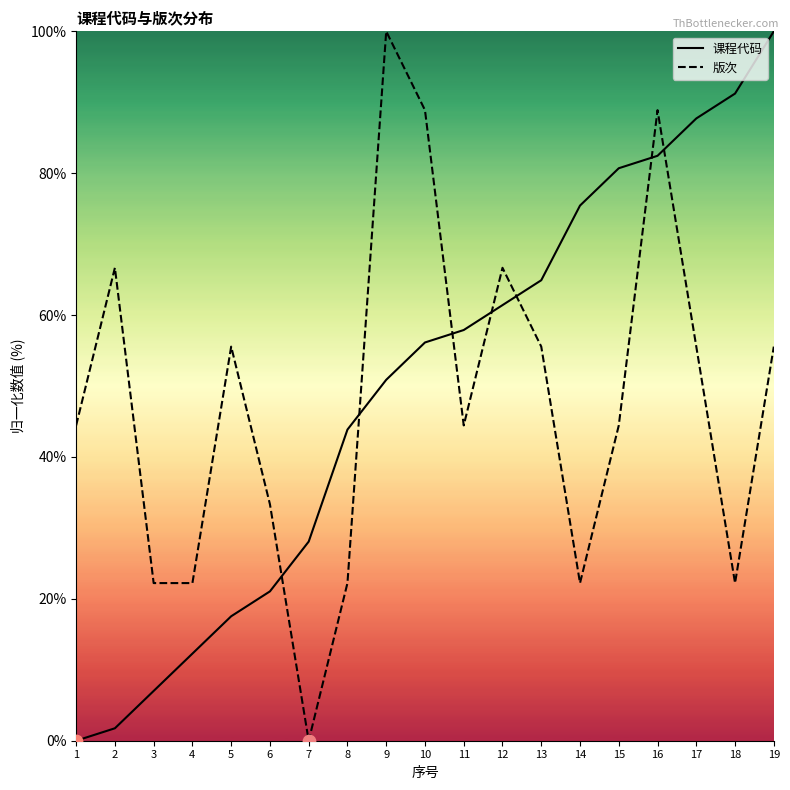

Which series contains the lowest Y value?

课程代码